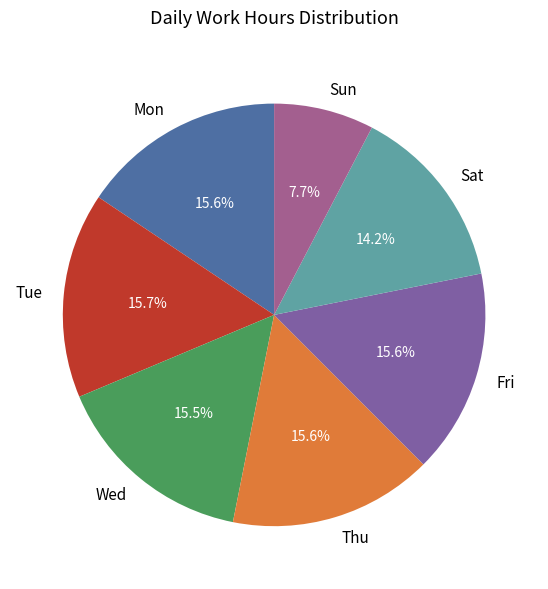

True or false: Tue accounts for 29% of the total.

False